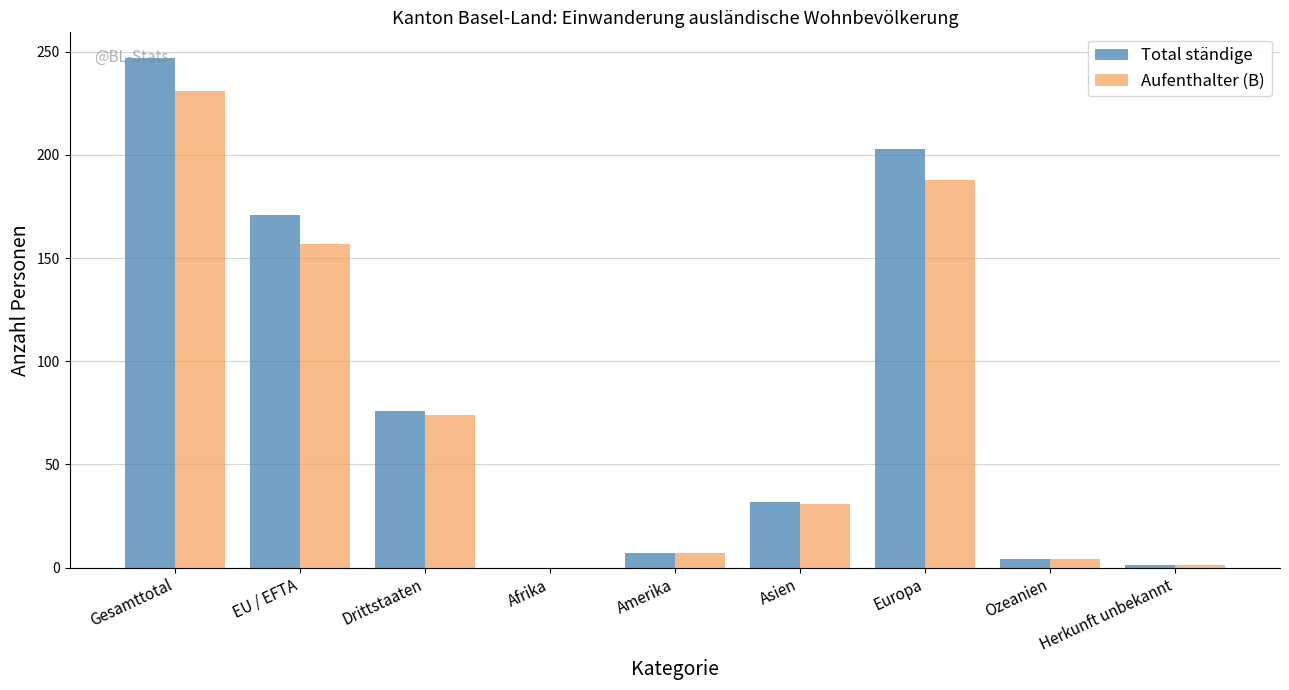

True or false: Aufenthalter (B) has a value of 188 at Europa.

True